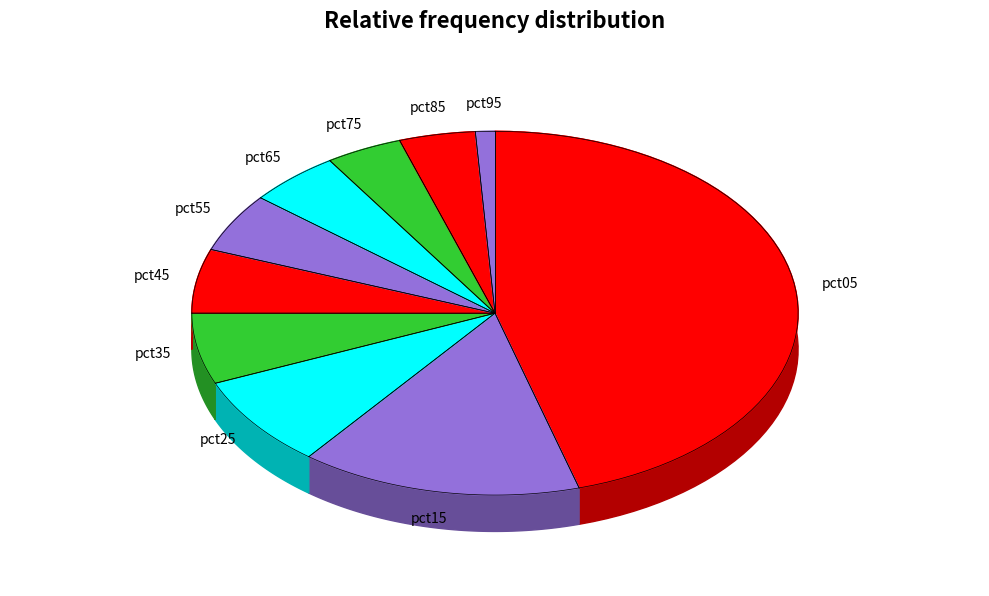

Combined, do pct05 and pct85 account for over 50%?

No